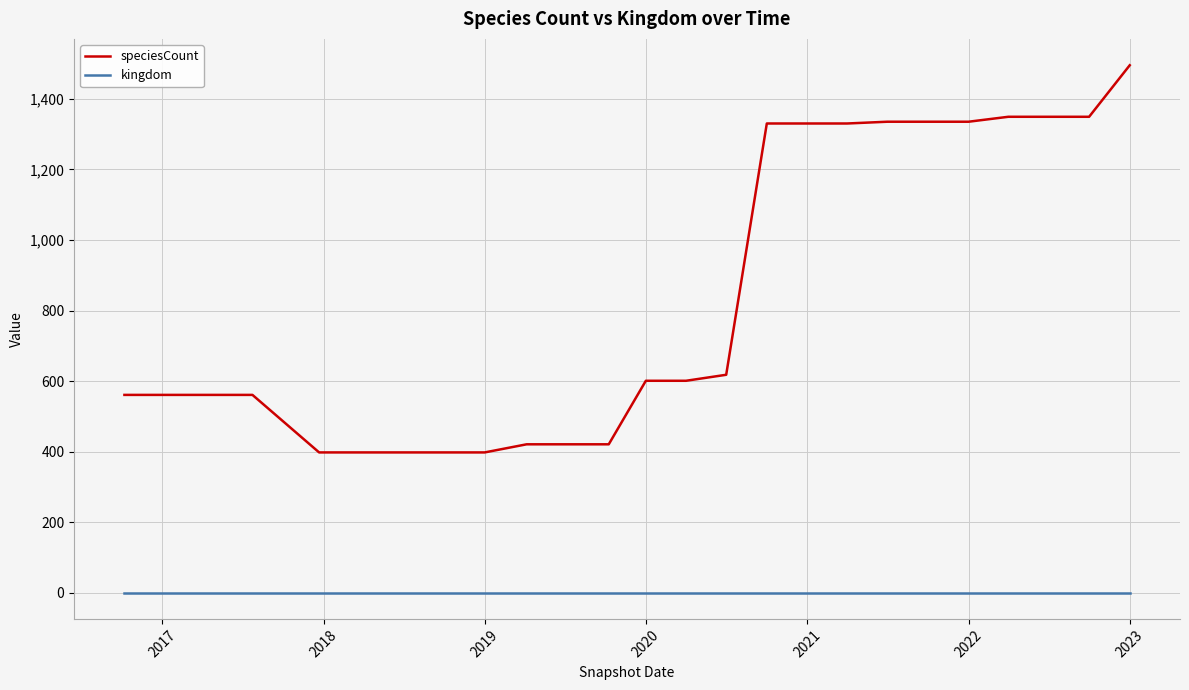

Rank the series by their maximum value, from lowest to highest.

kingdom, speciesCount